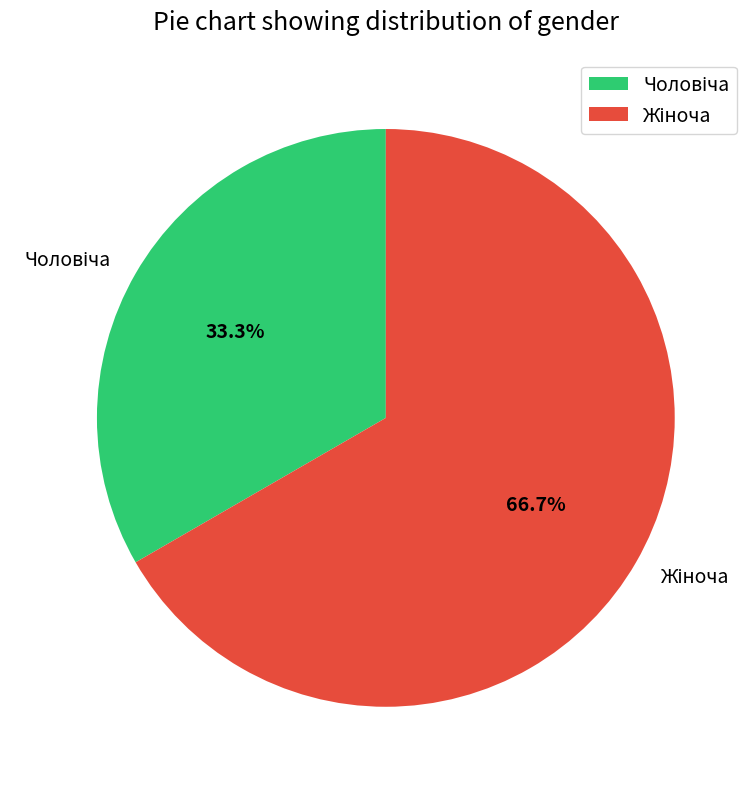

To the nearest percent, what is the difference between the largest and smallest slice percentages?

33%